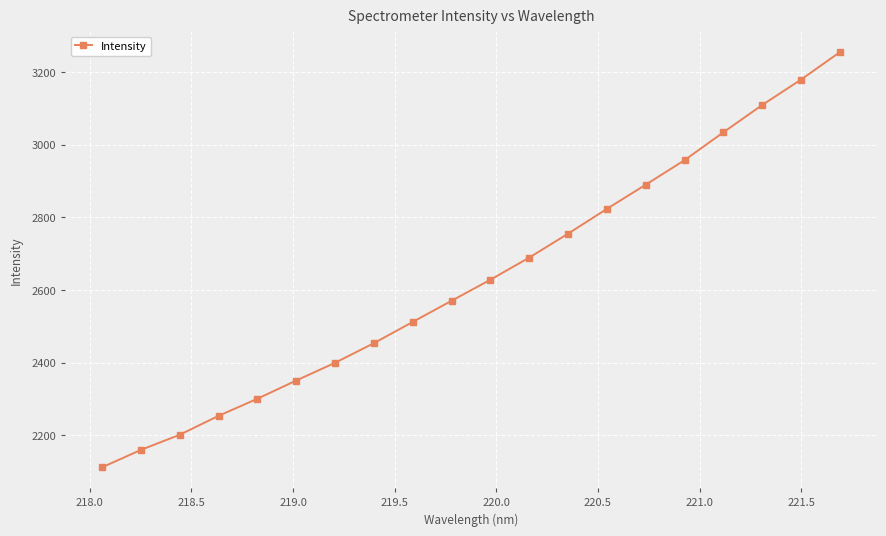

What is the average value?

2631.8